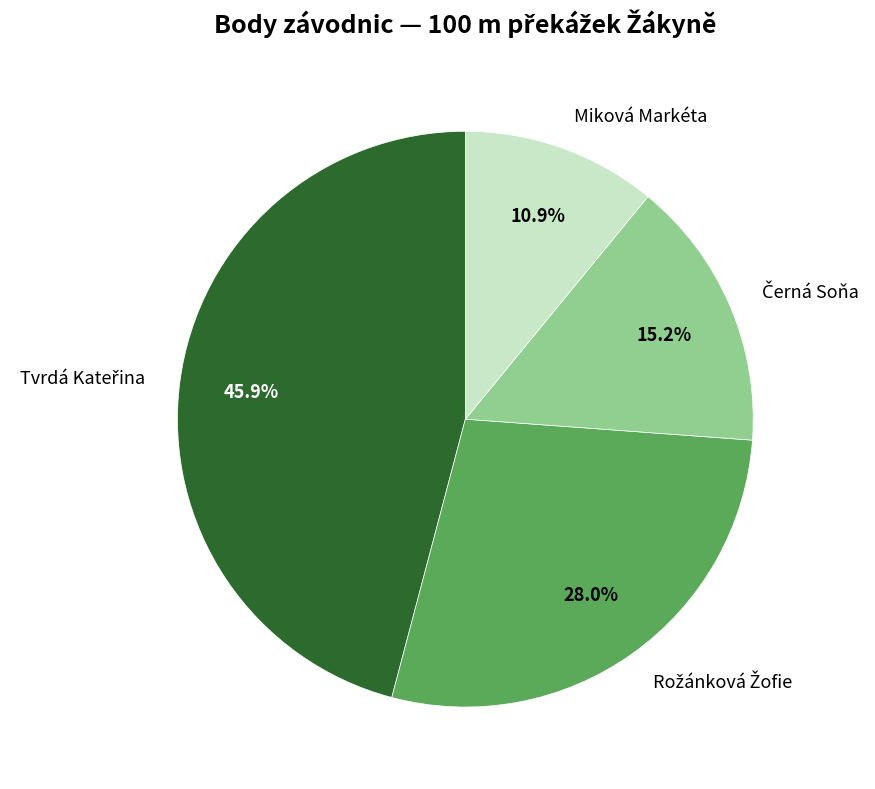

Which category has the smallest portion of the pie?

Miková Markéta